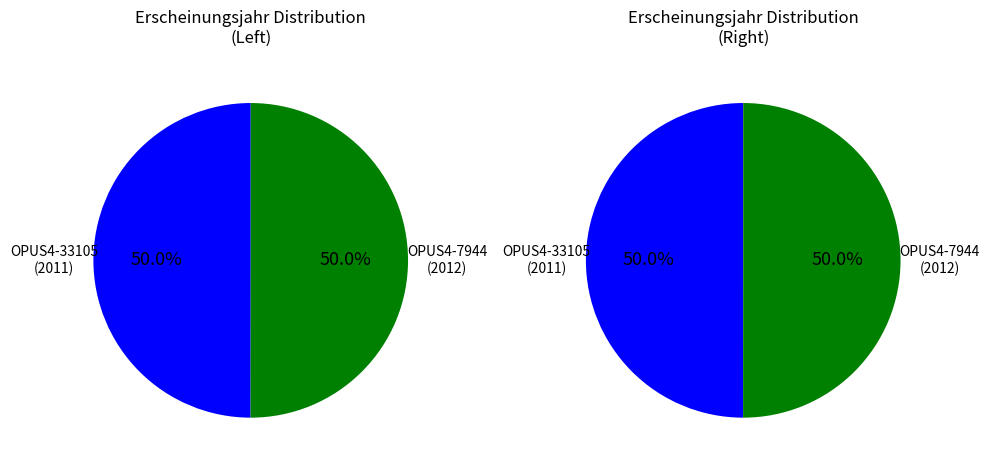

Which slice is the smallest?

OPUS4-33105